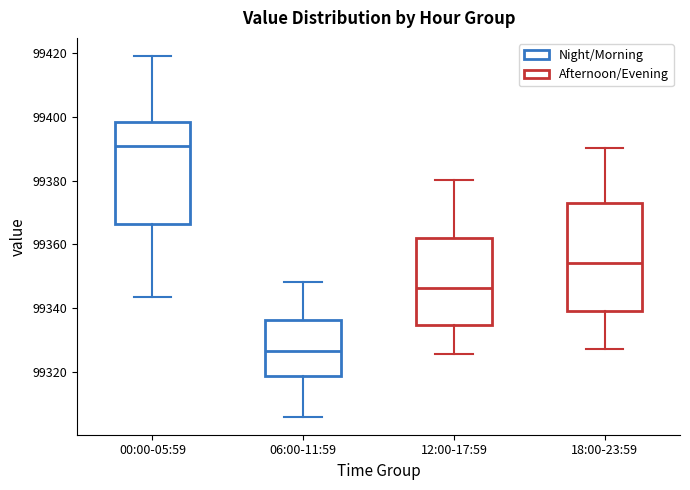

Which box's median line is the highest?

00:00-05:59